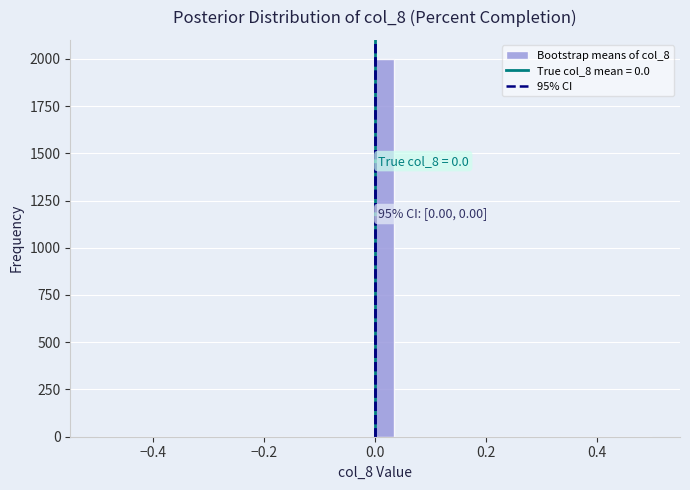

Read against the x-axis, roughly where is the centre of the tallest bar?

0.02